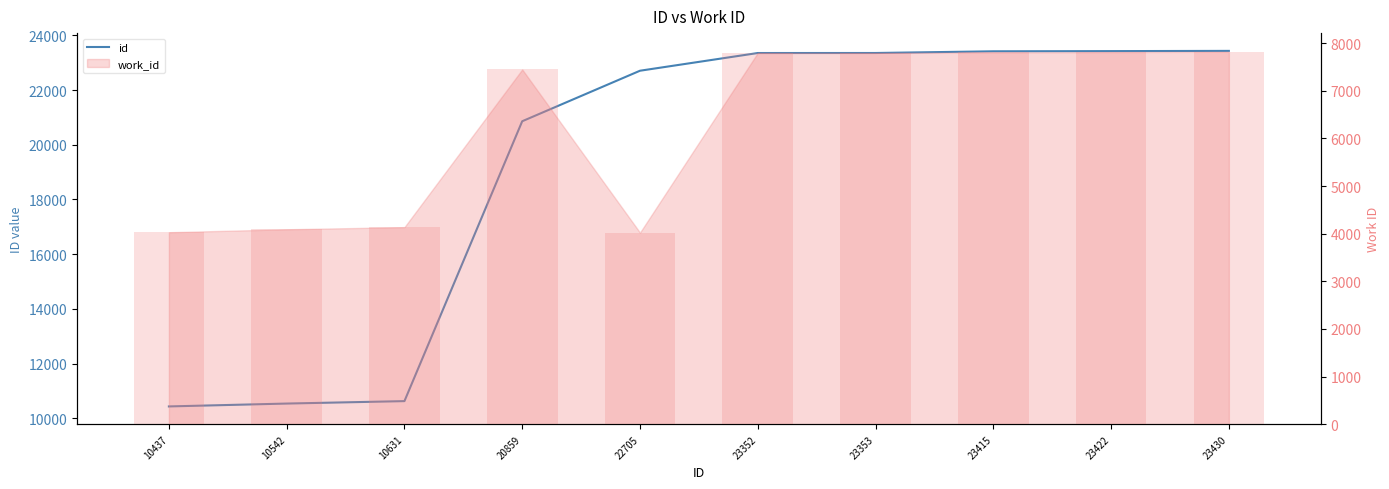

What is the difference between the maximum and minimum values in the id series?

12993